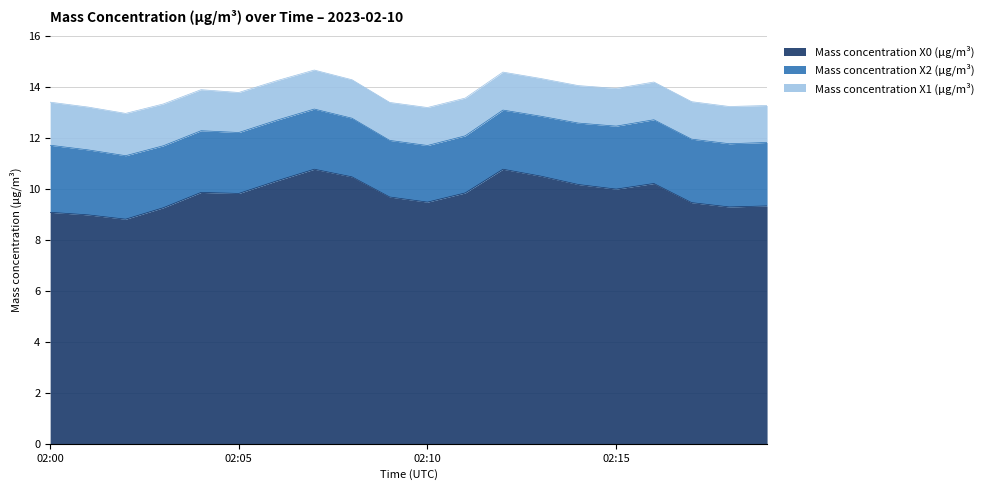

Between 02:01 and 02:07, which series saw the biggest shift?

Mass concentration X0 (μg/m³)